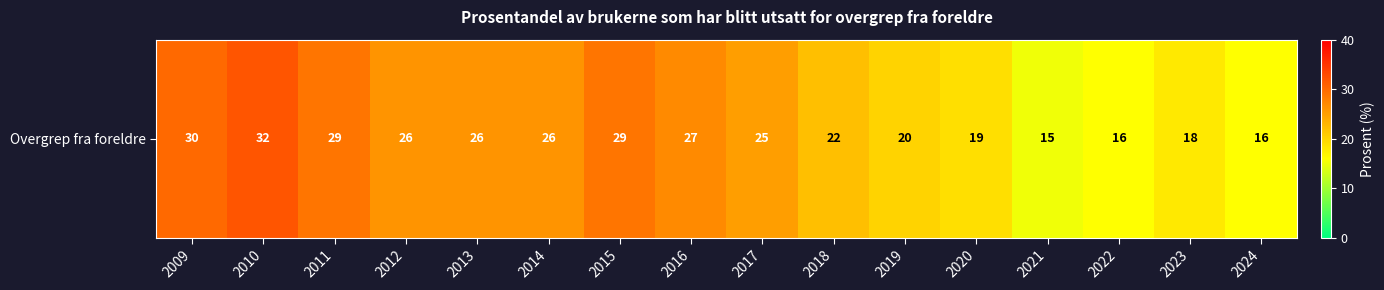

Reading left to right, transcribe all the data shown in this chart.

30	32	29	26	26	26	29	27	25	22	20	19	15	16	18	16